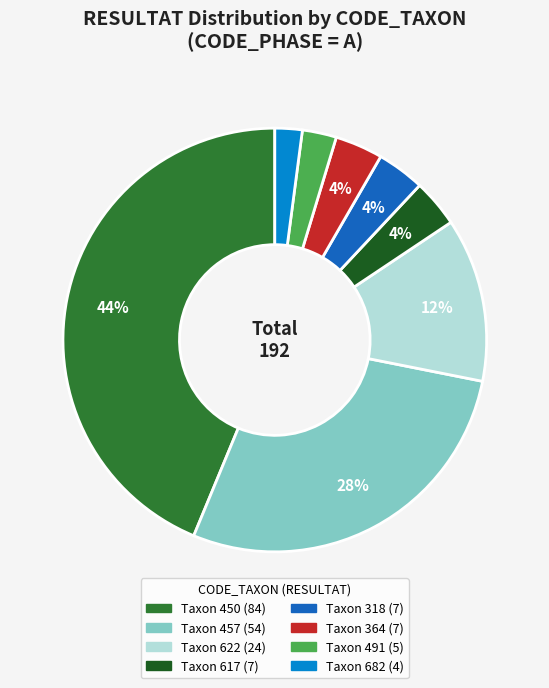

Is there any slice that represents more than half of the pie?

No